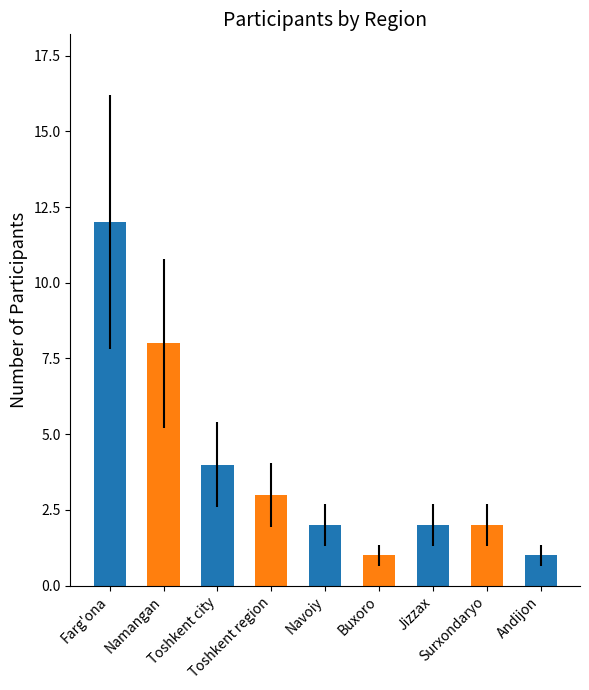

The chart shows a value of 13 at Namangan. True or false?

False